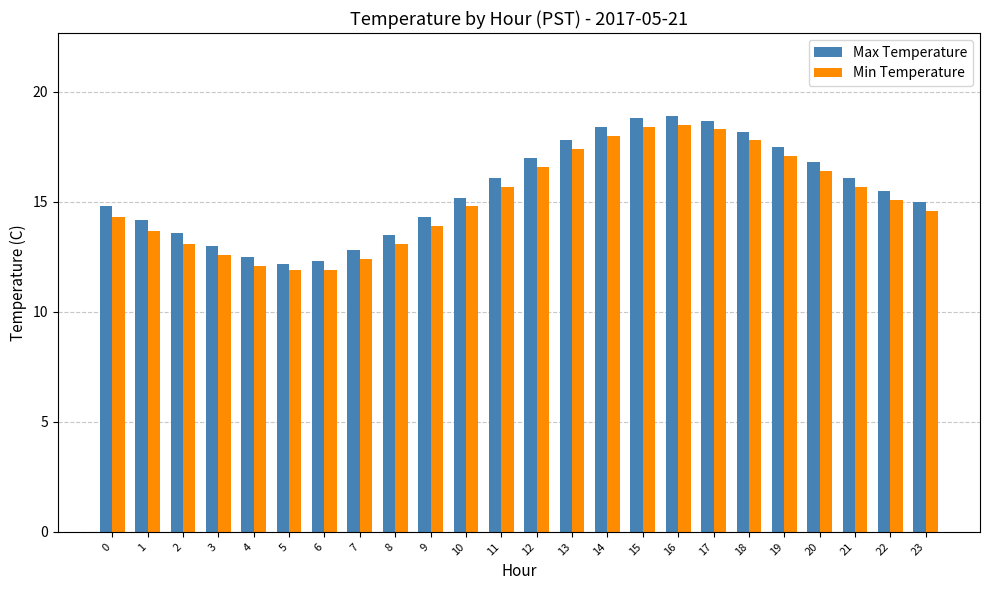

What value does the Max Temperature series have at 10?

15.2